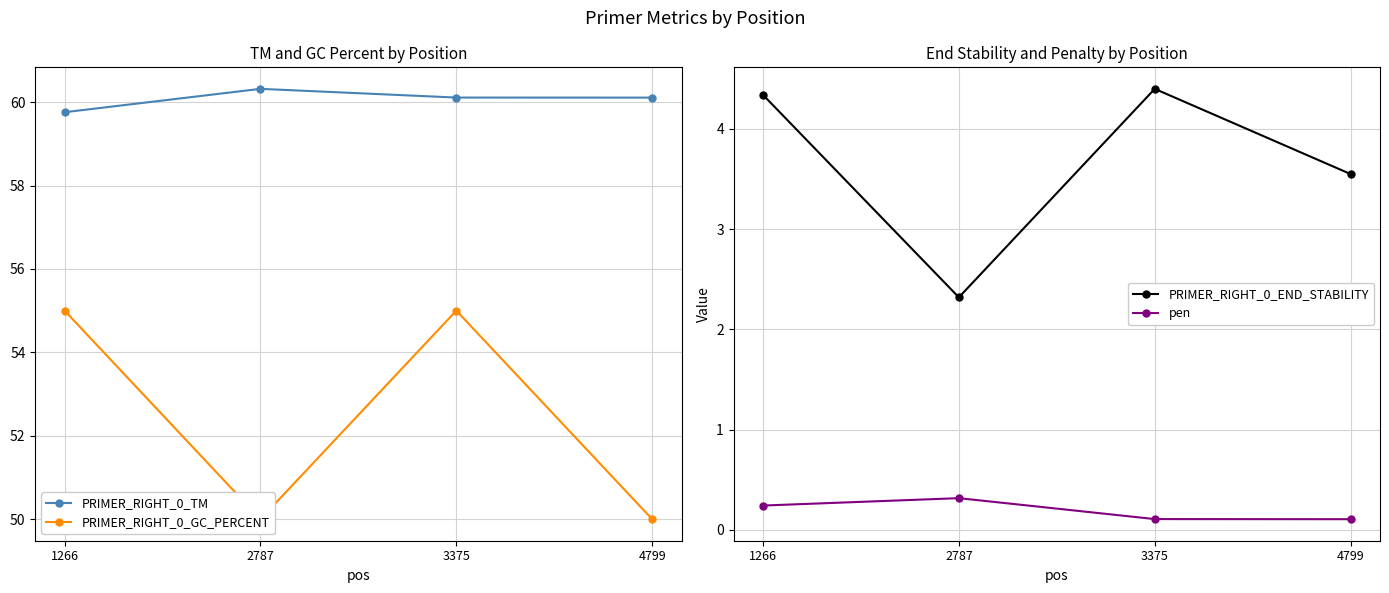

Count the number of data series in this chart.

4